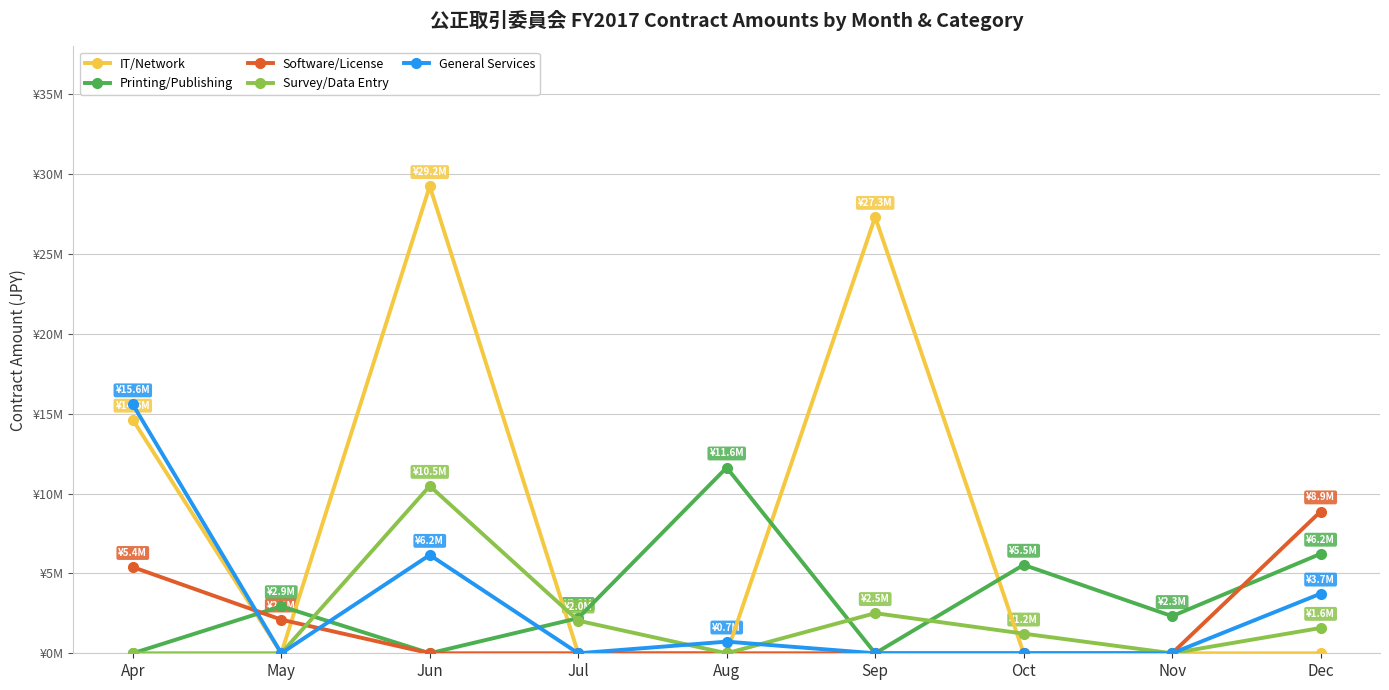

At Dec, list the series in order from largest to smallest.

Software/License, Printing/Publishing, General Services, Survey/Data Entry, IT/Network